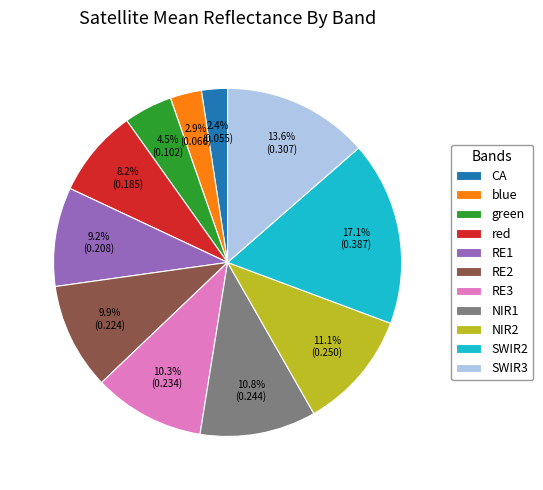

Is the sum of RE3 and RE1 greater than half?

No